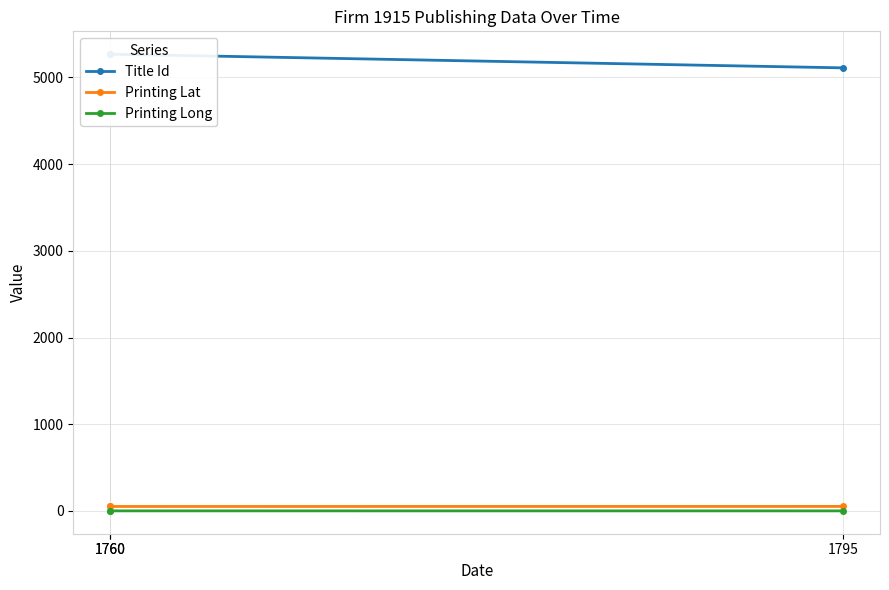

List the labels in order of Printing Lat value, largest first.

1795, 1760, 1760